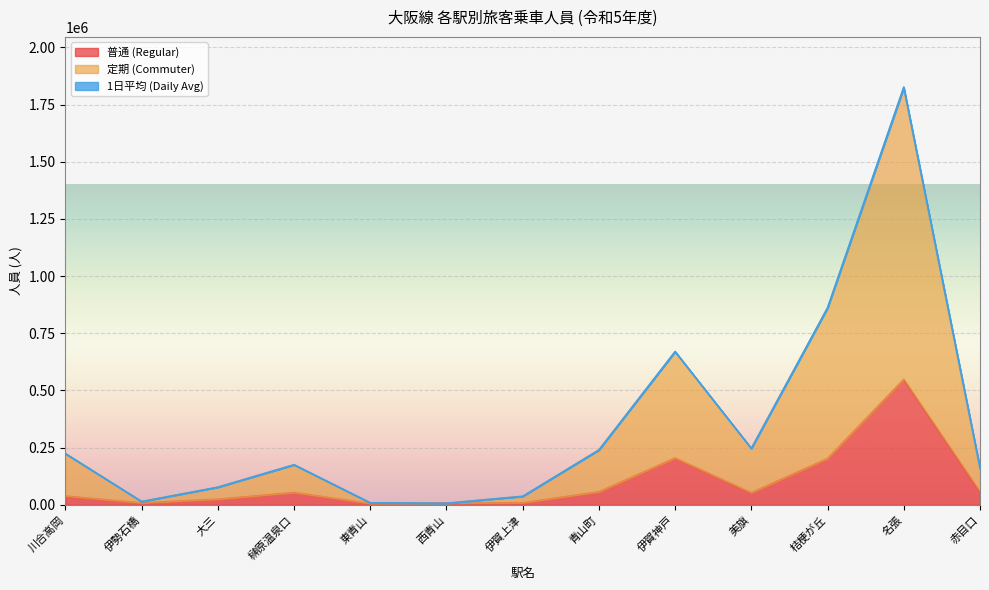

The value of 定期 (Commuter) at 青山町 is 110998. True or false?

False